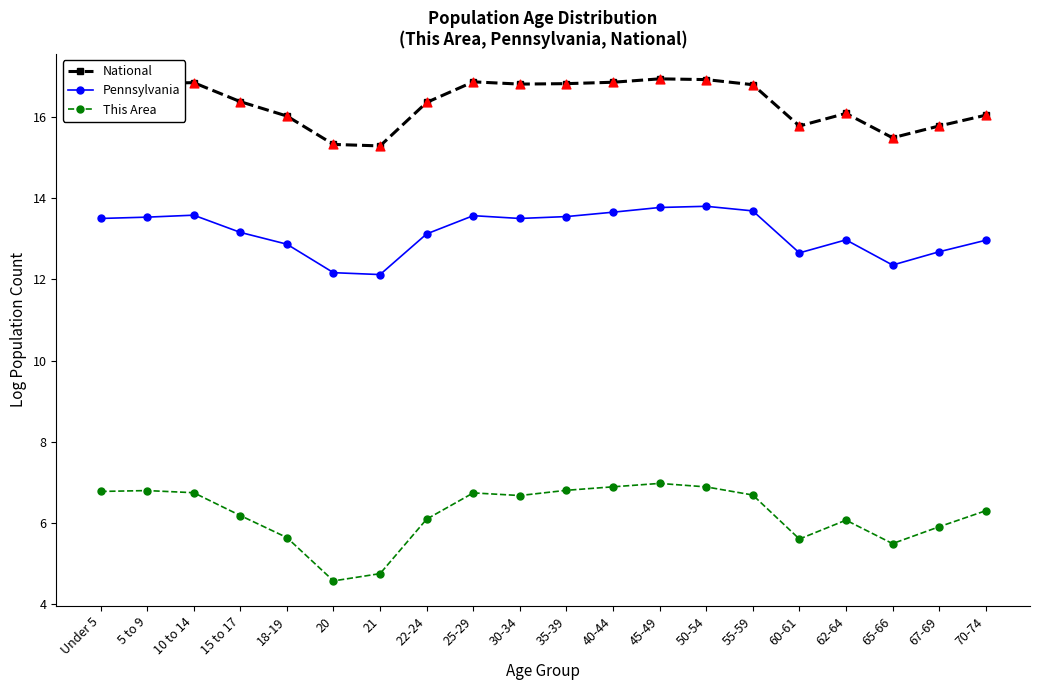

What are all the series names shown in the legend?

National, Pennsylvania, This Area